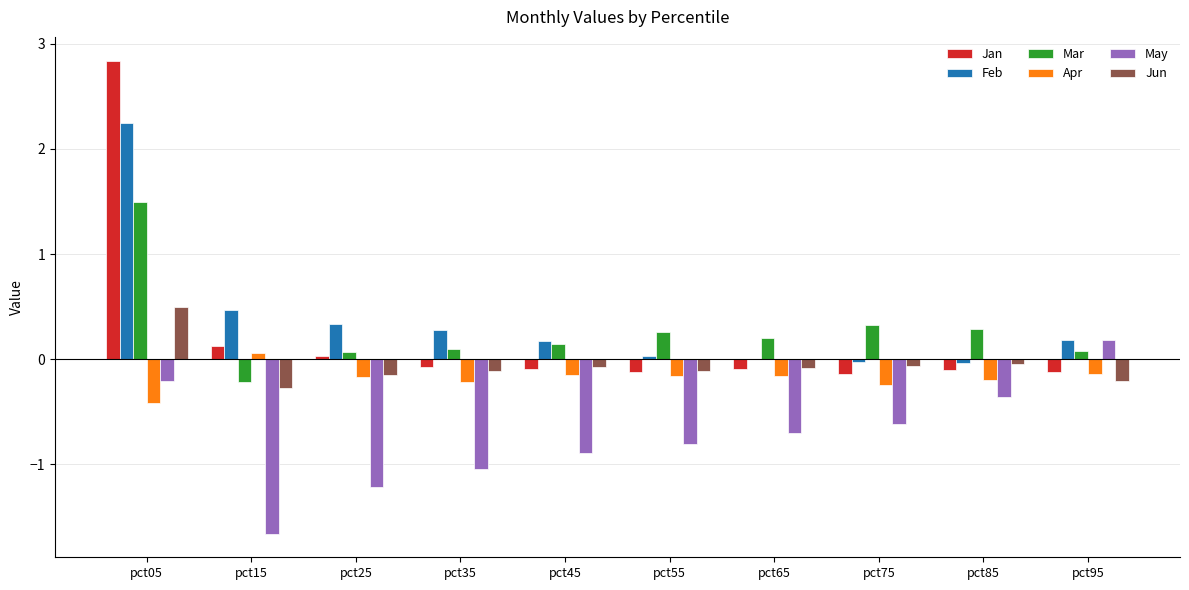

What are all the series names shown in the legend?

Jan, Feb, Mar, Apr, May, Jun